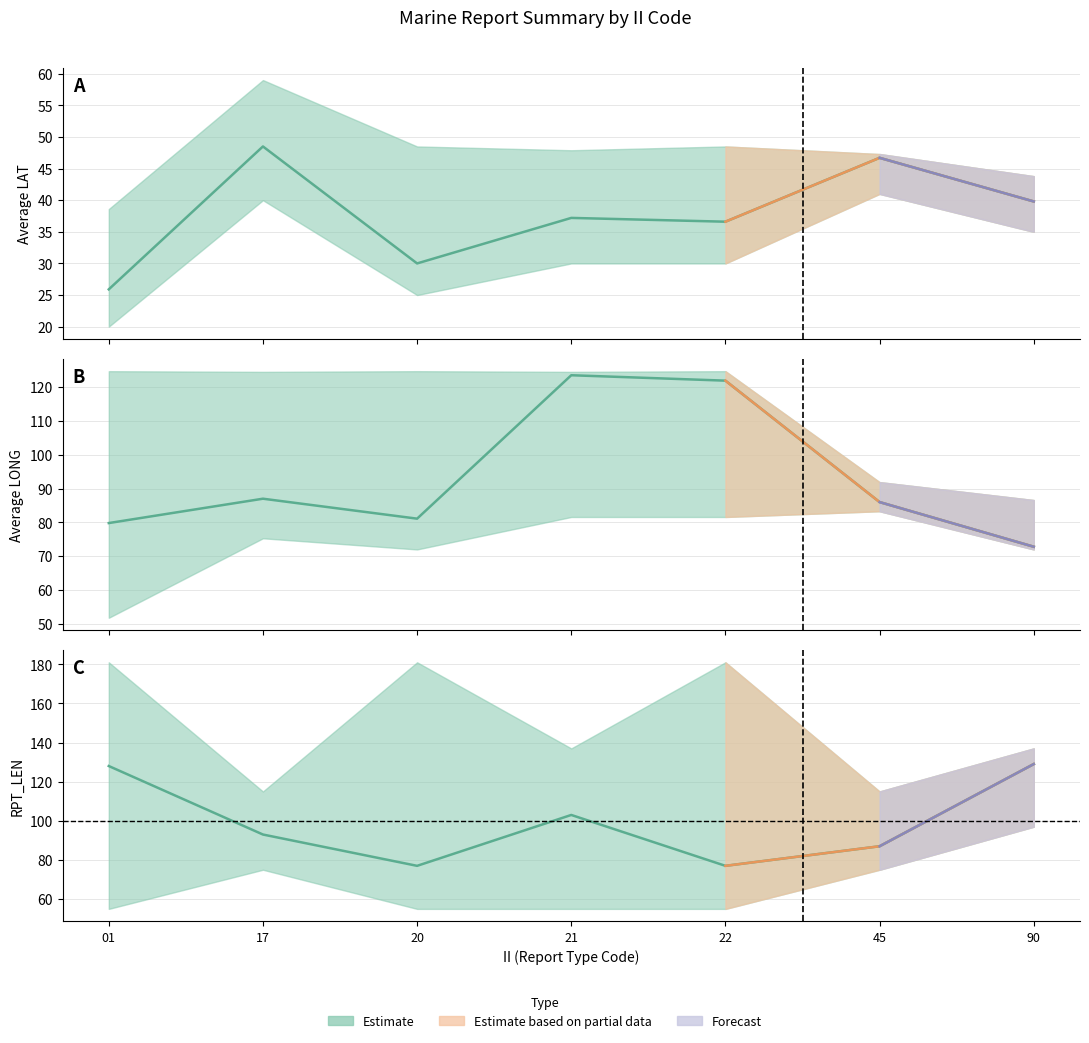

How many data points in RPT_LEN are less than 93?

3